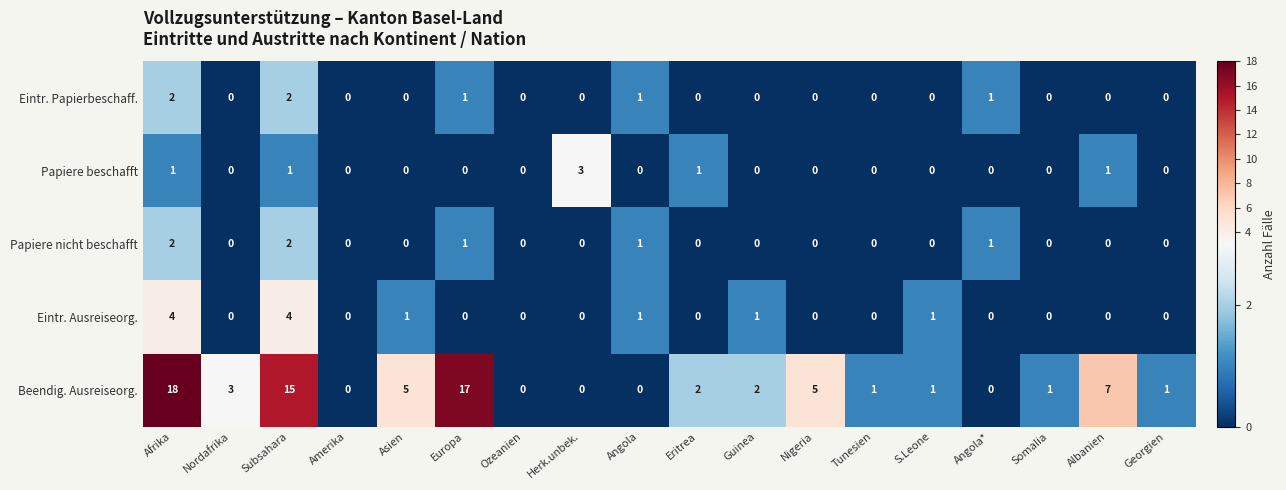

What is the difference between the maximum and minimum values in the Eintr. Ausreiseorg. series?

4